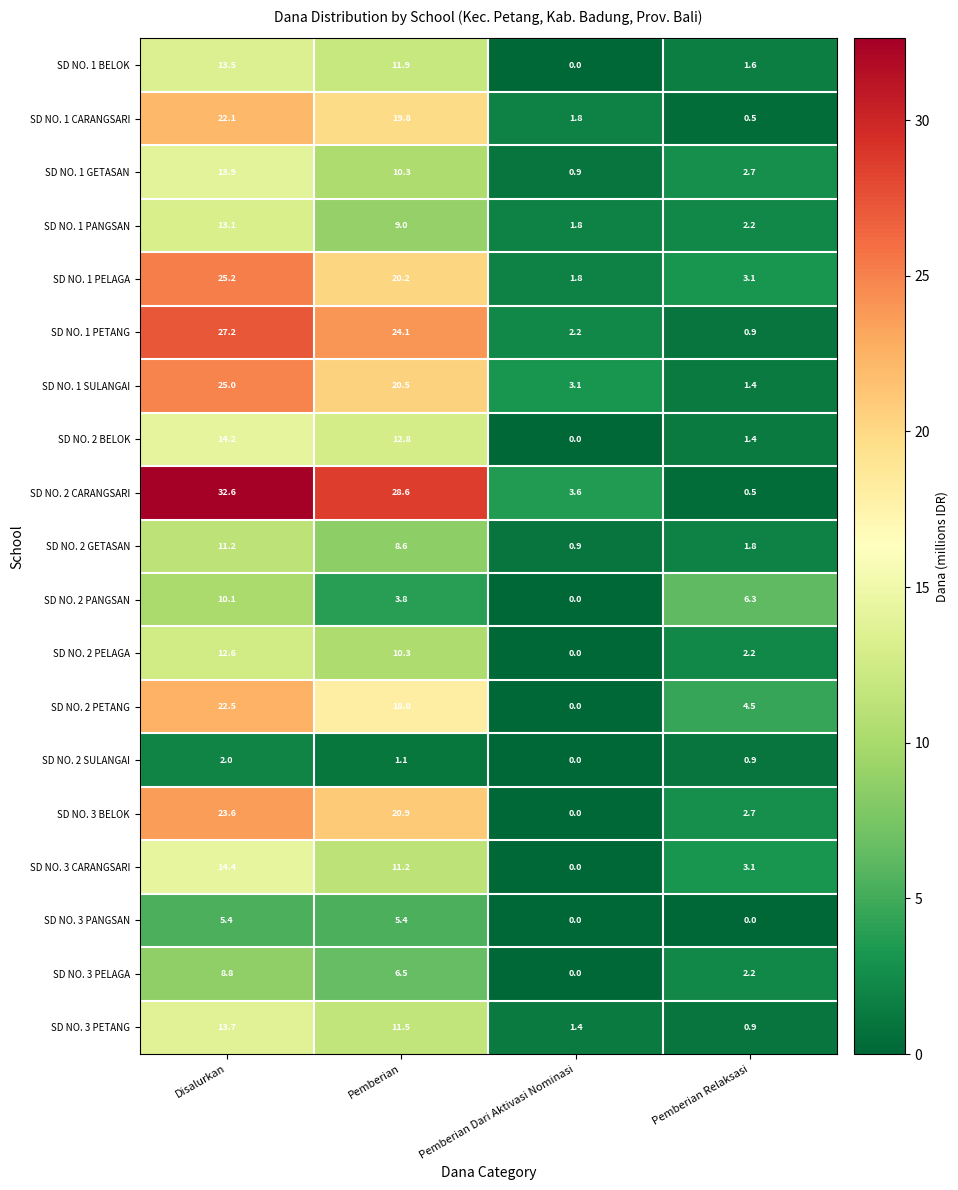

What is the spread (max minus min) of values at Pemberian?

27.5